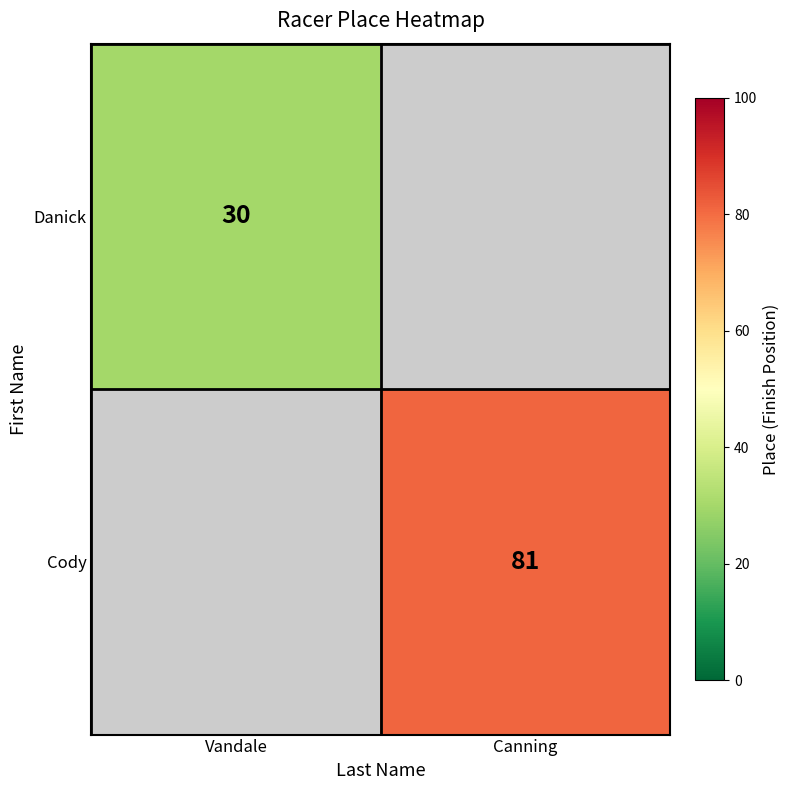

How many categories are shown in the chart?

2